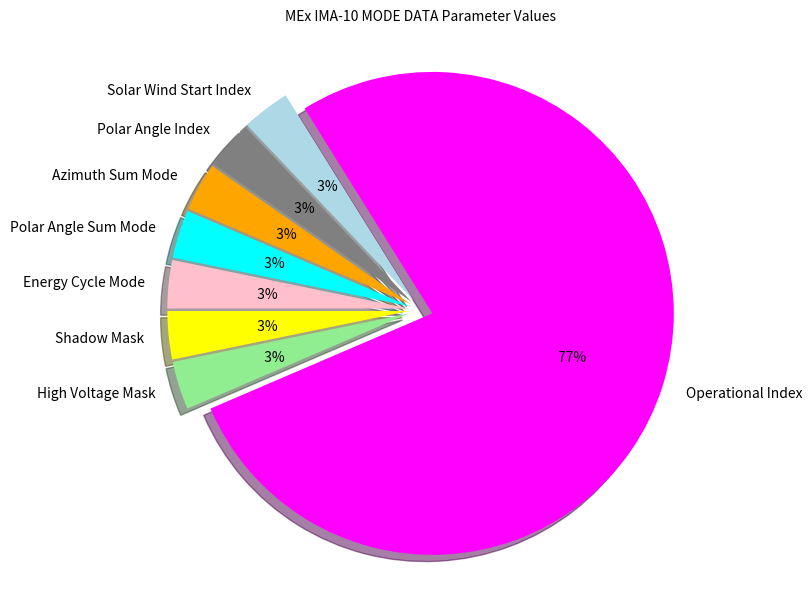

What is the largest slice in the pie chart?

Operational Index